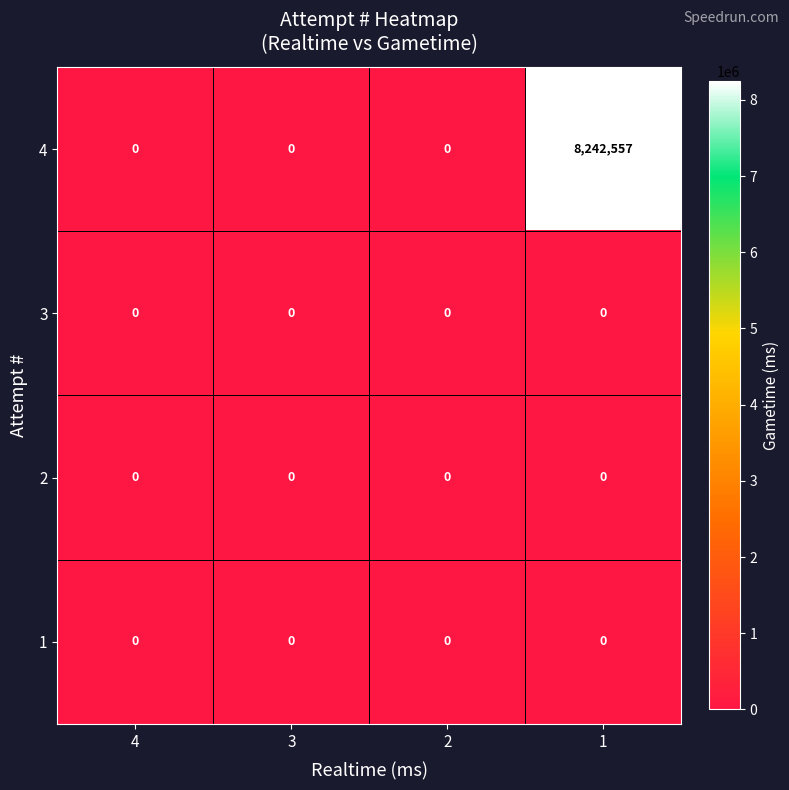

Which series has the widest spread of values?

4